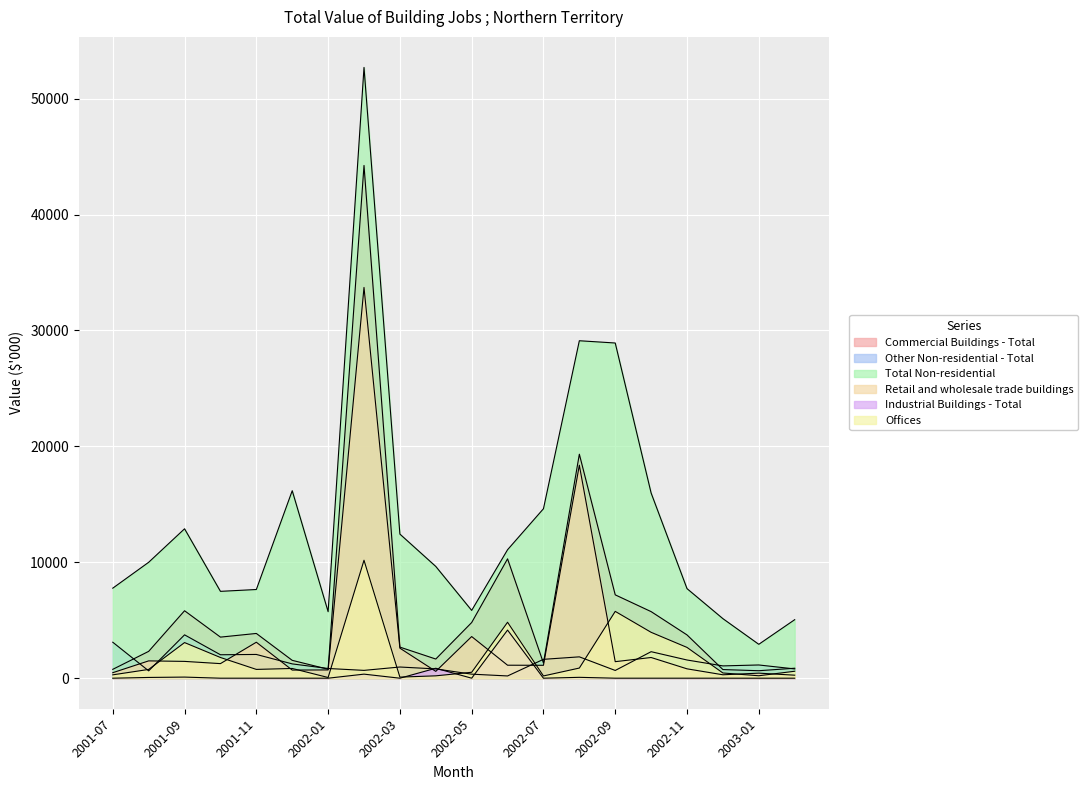

Which series has the largest range (max minus min)?

Total Non-residential